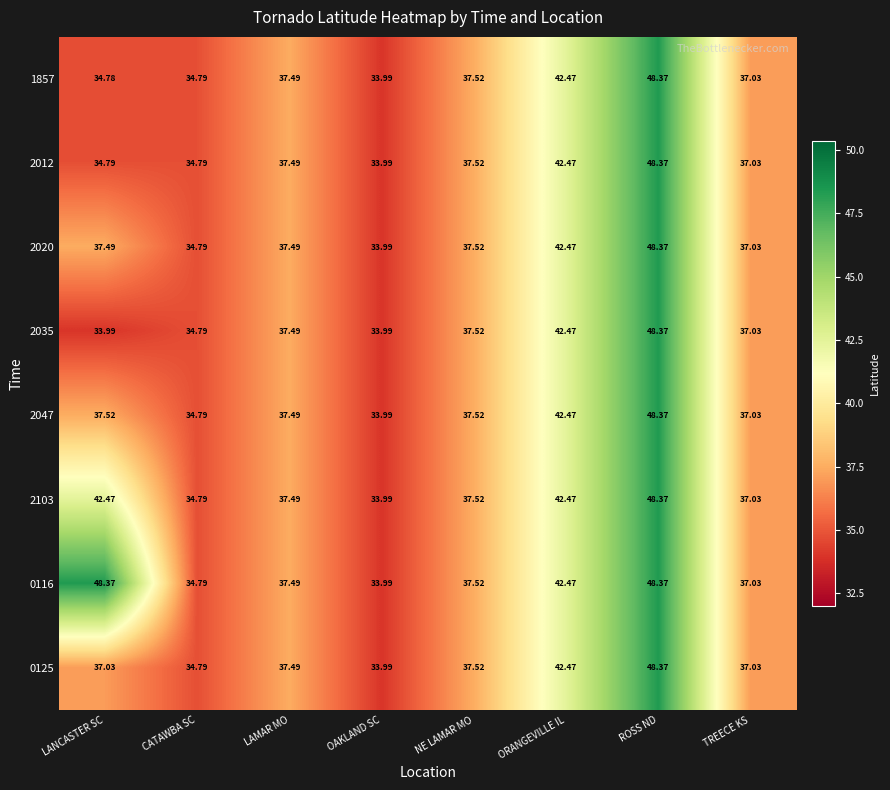

How many data points in 0125 are less than 37?

2